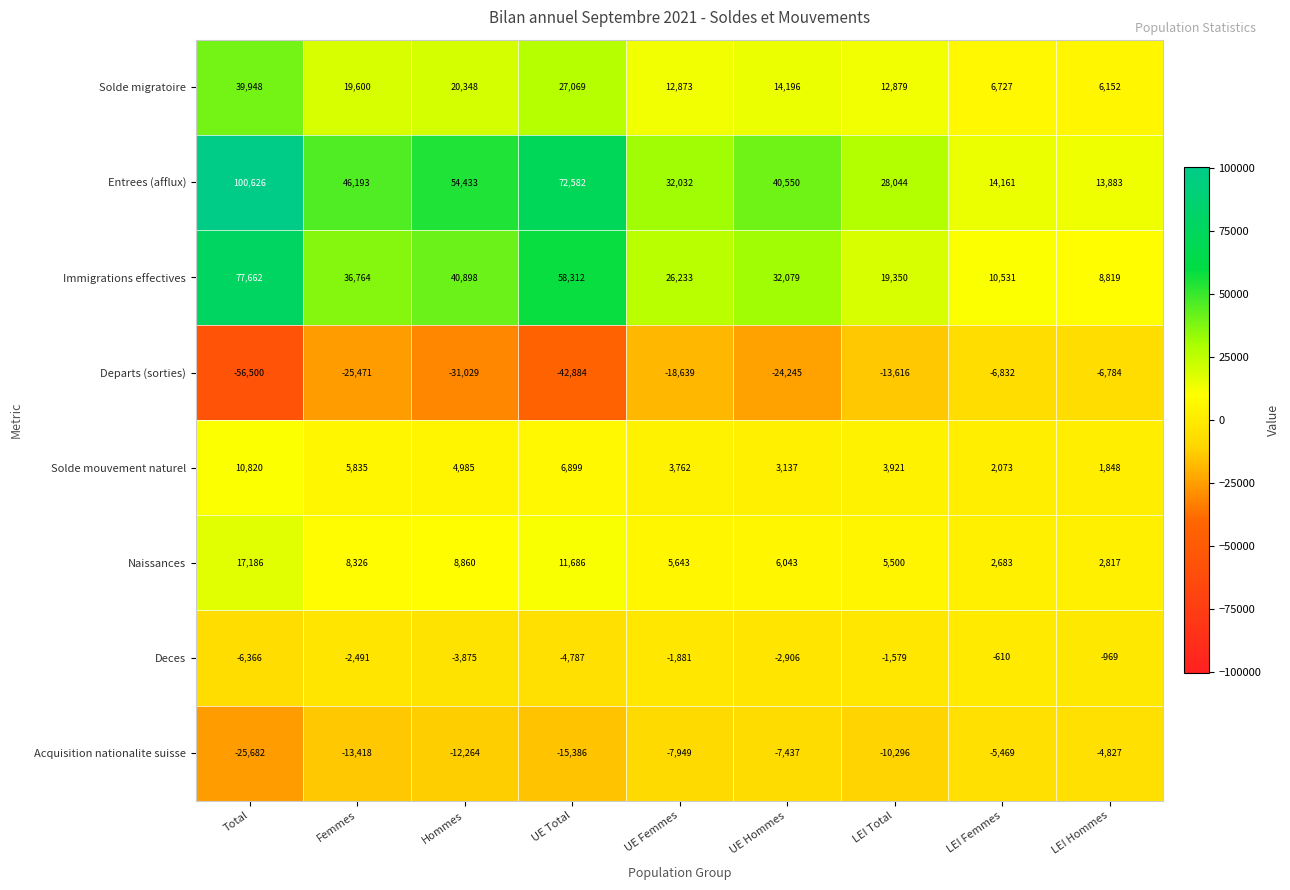

The Departs (sorties) series shows -18639 at UE Femmes. True or false?

True